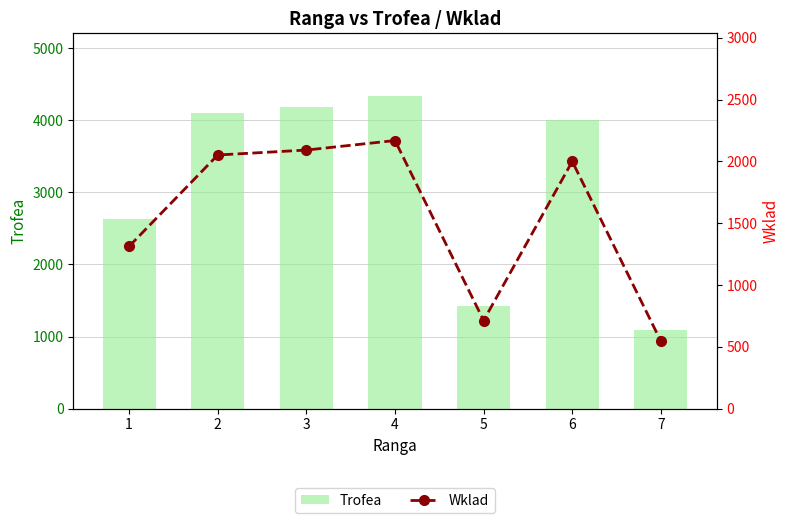

Reading right to left, extract all data points from this chart.

Trofea: 7=1092	6=4001	5=1426	4=4338	3=4185	2=4105	1=2626
Wklad: 7=546	6=2000	5=713	4=2169	3=2092	2=2052	1=1313